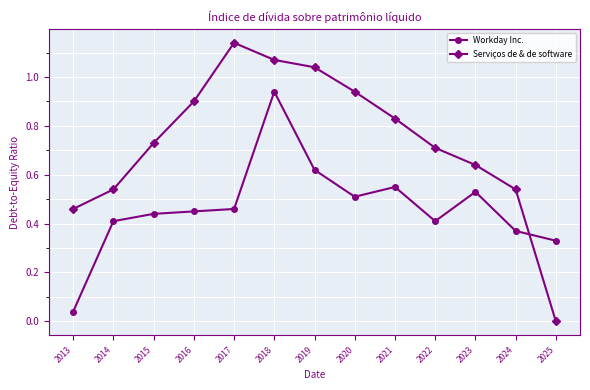

True or false: Serviços de & de software has a value of 0.0 at 2025.

True